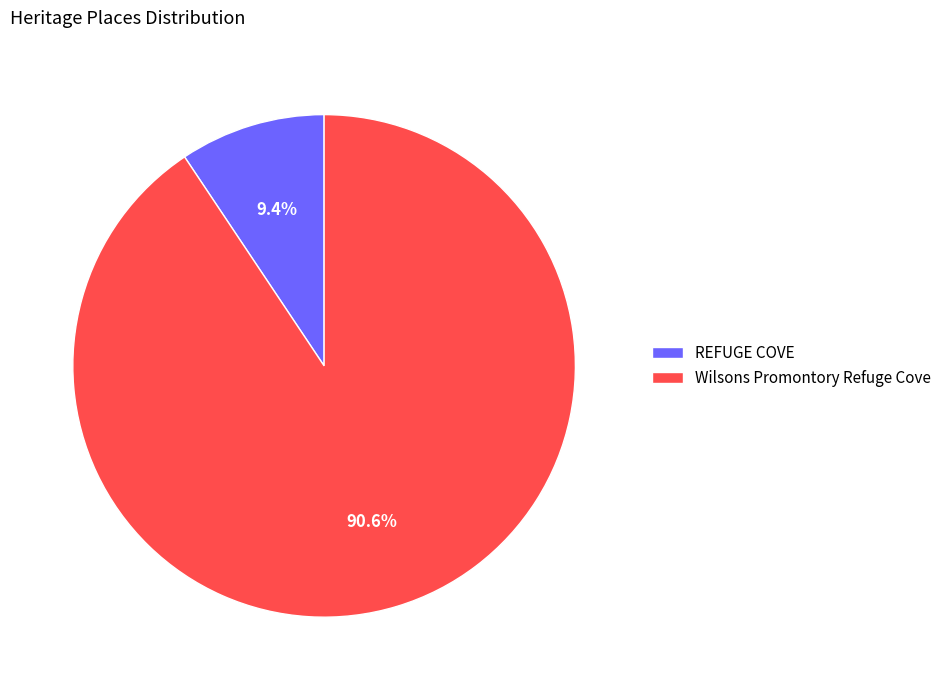

Which slice is the smallest?

REFUGE COVE